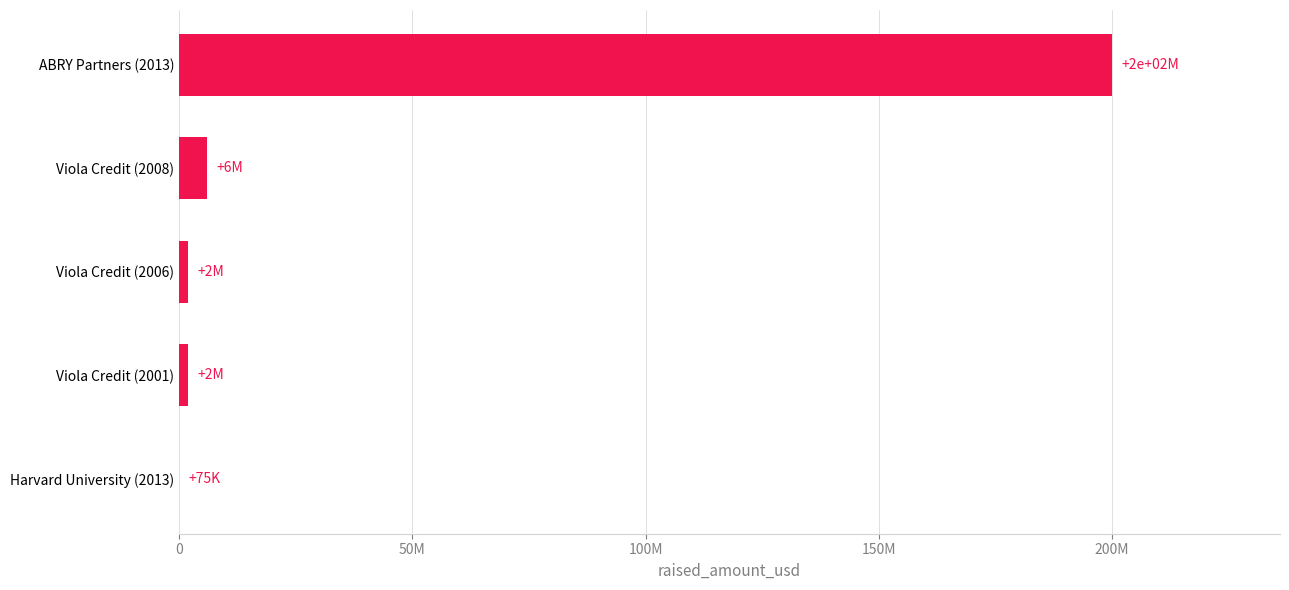

What is the maximum value shown in the chart?

200000000